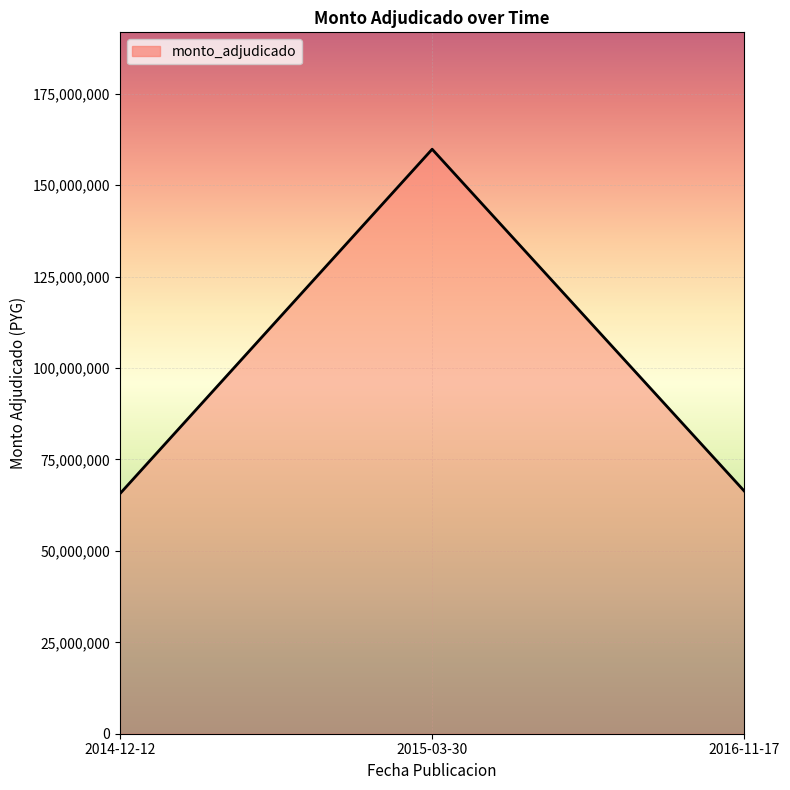

What is the ratio of the value at 2016-11-17 to the value at 2014-12-12?

1.0